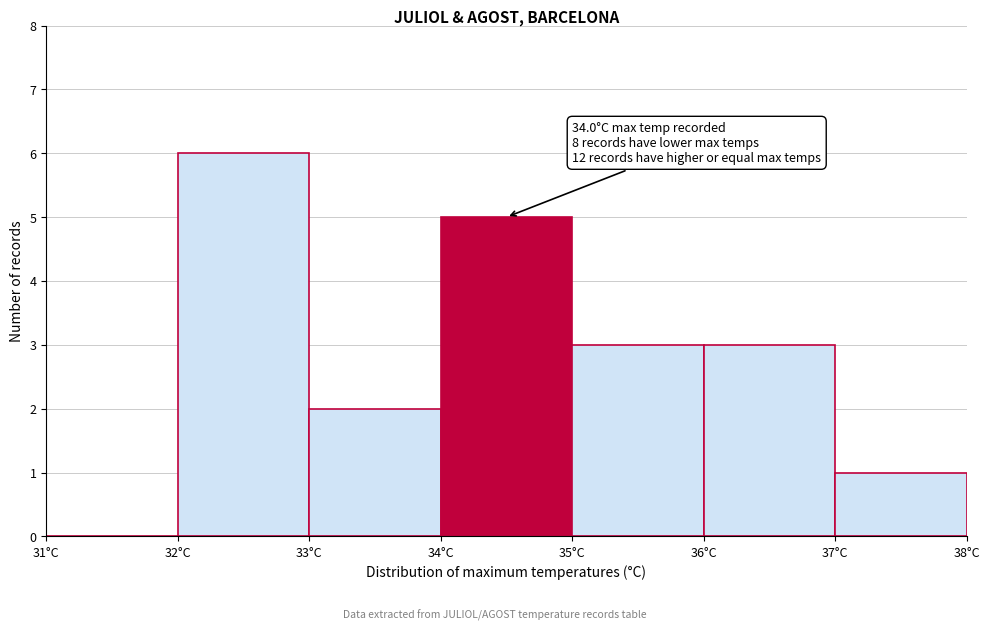

Which range on the x-axis has the tallest bar?

32 to 33